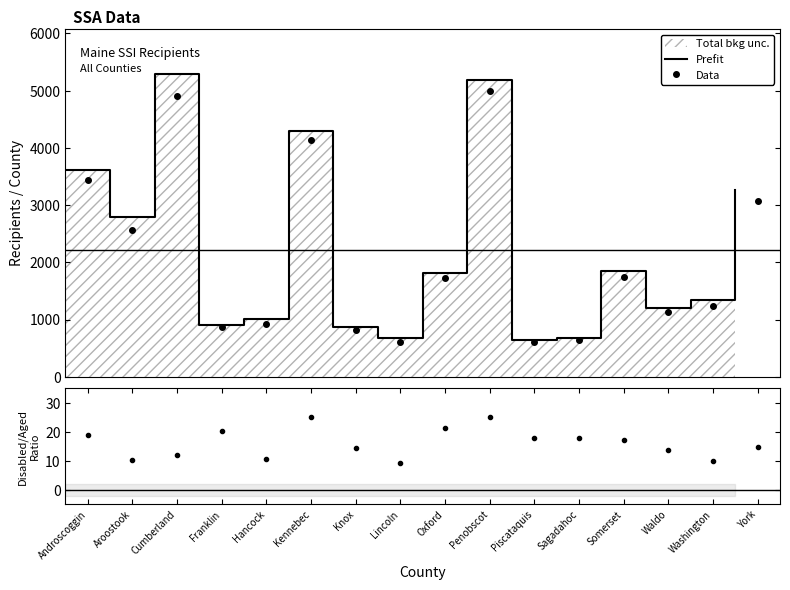

True or false: (Disabled-Aged)/Aged and Prefit cross at least once.

False